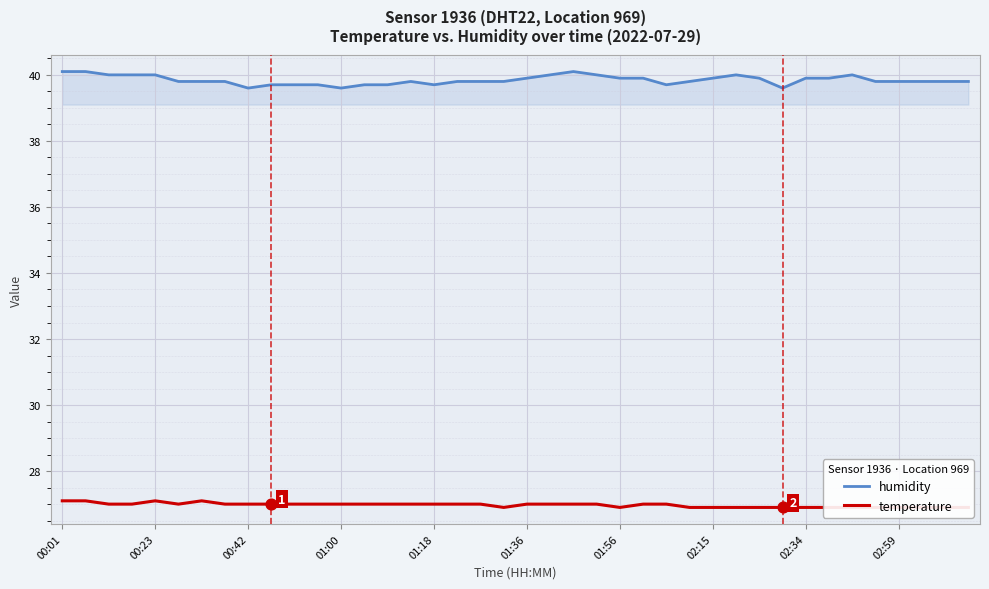

Which series has the largest Y range (max minus min)?

humidity